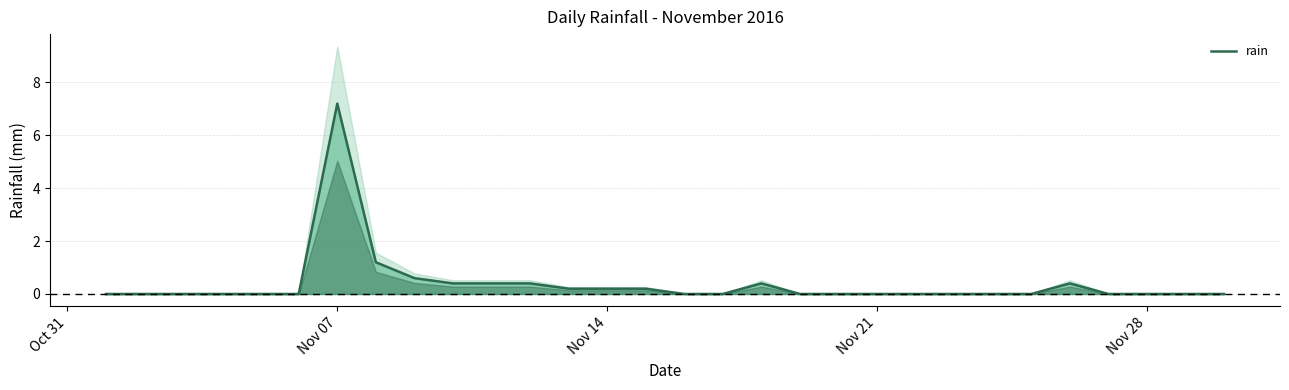

What is the sum of all values?

11.6